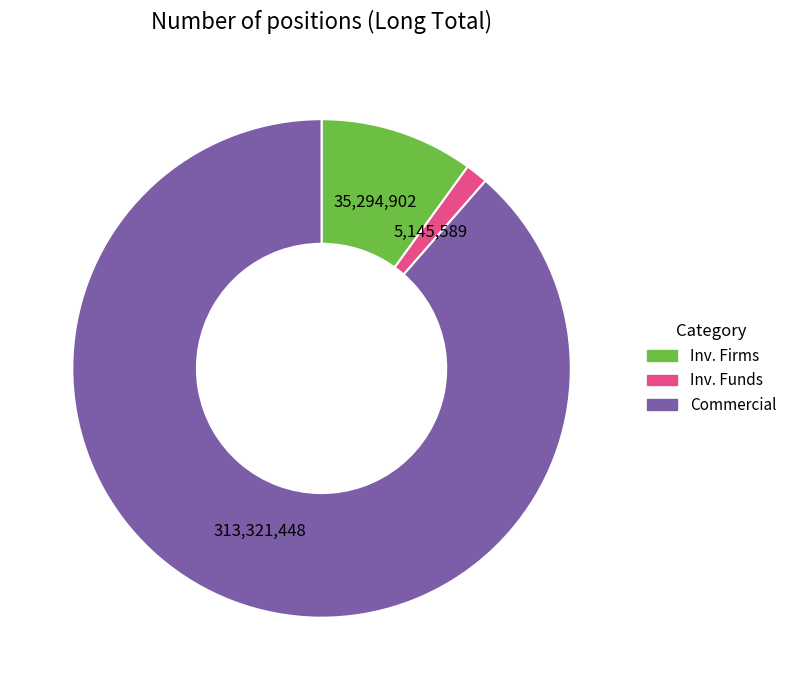

Is there a majority slice in this chart?

Yes